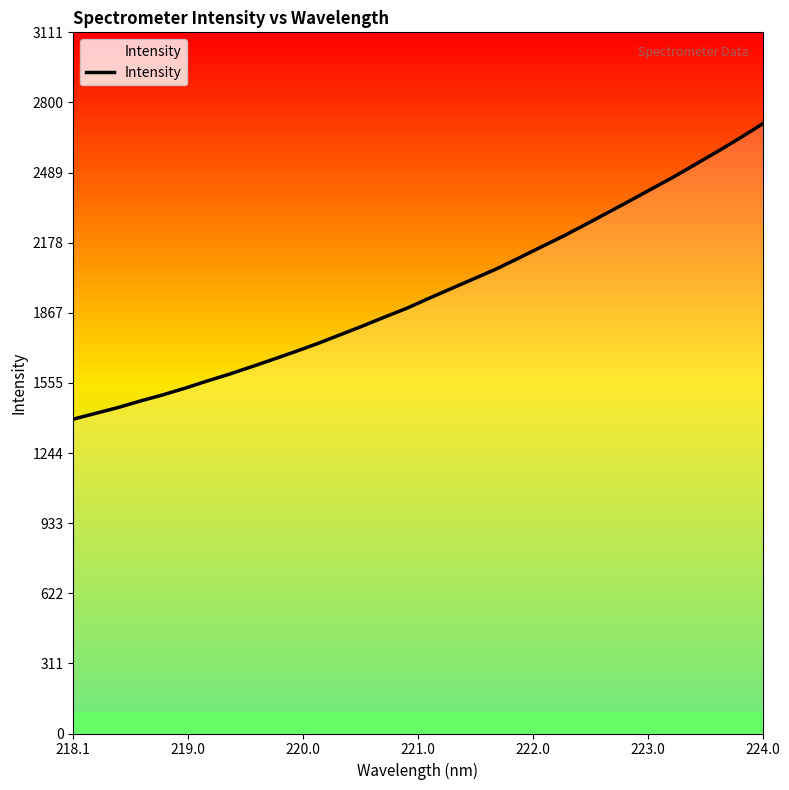

What is the maximum value shown in the chart?

2706.0